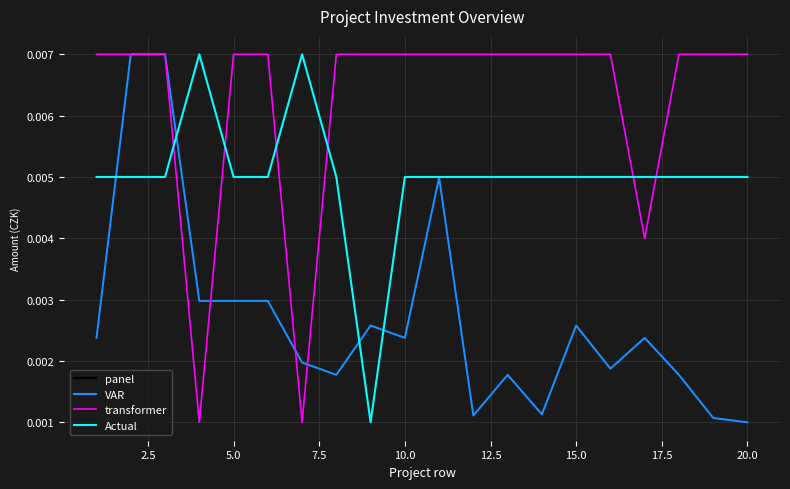

Is this an area chart (filled region under the line)?

No